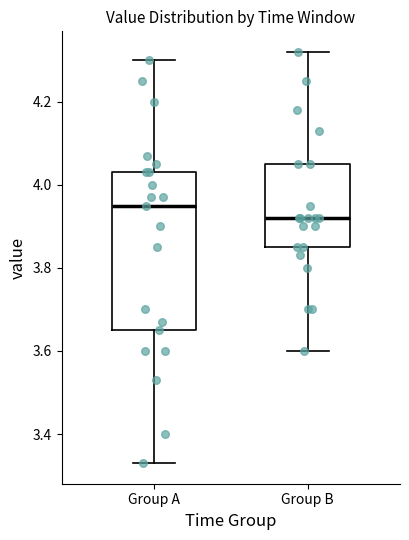

Where does the median line of the box for Group B sit on the y-axis? The values are not printed on the chart, so give them approximately, as read against the axis.

3.92